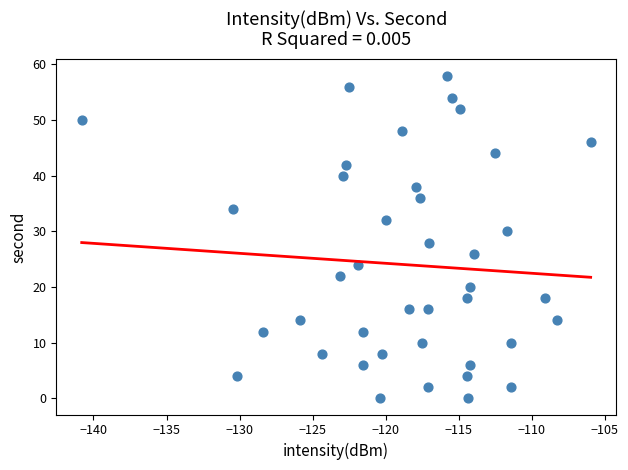

What is the range of Y values (max minus min)?

58